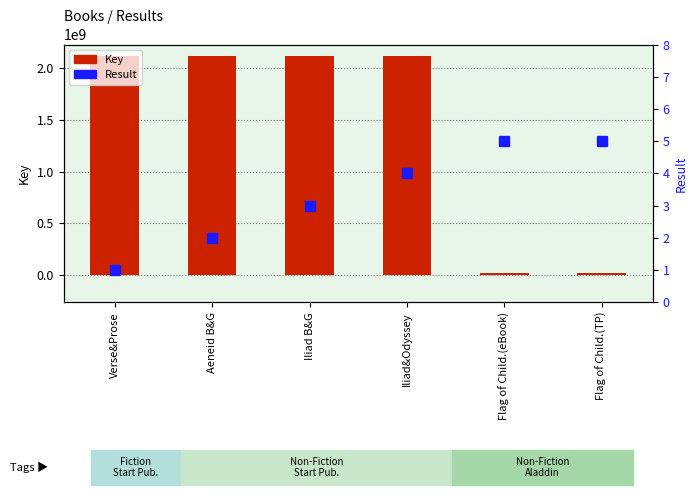

List the labels in order of Result value, largest first.

Flag of Child.(eBook), Flag of Child.(TP), Iliad&Odyssey, Iliad B&G, Aeneid B&G, Verse&Prose